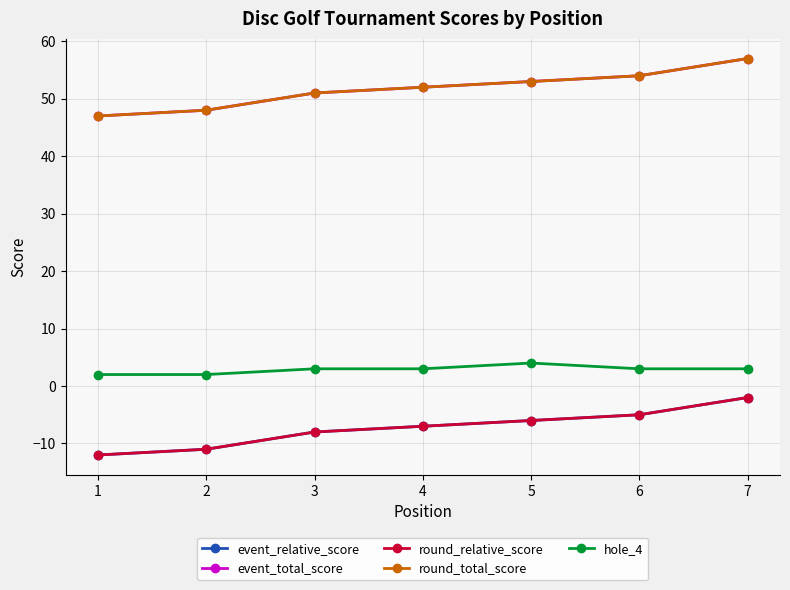

How many lines are shown in the chart?

5